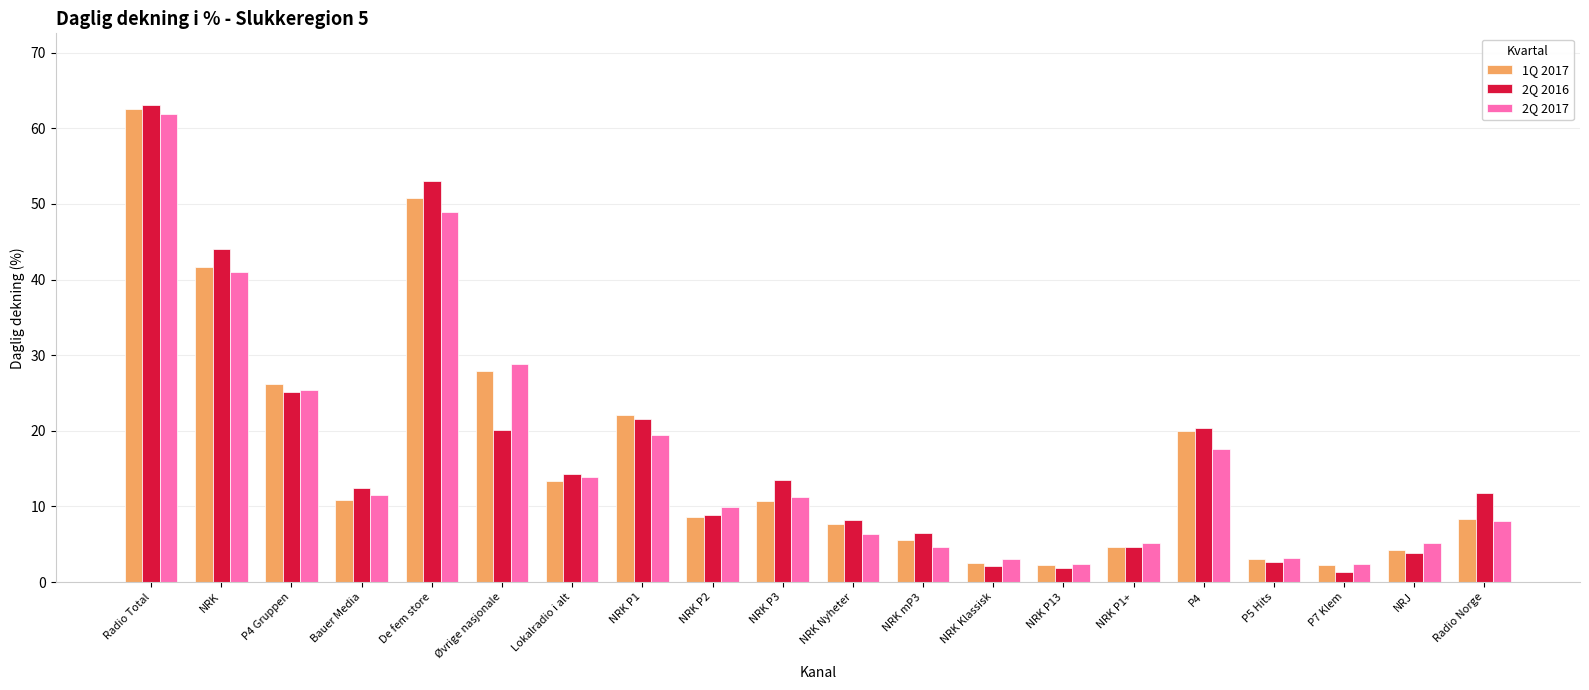

What is the difference between the maximum and minimum values in the 2Q 2016 series?

61.8